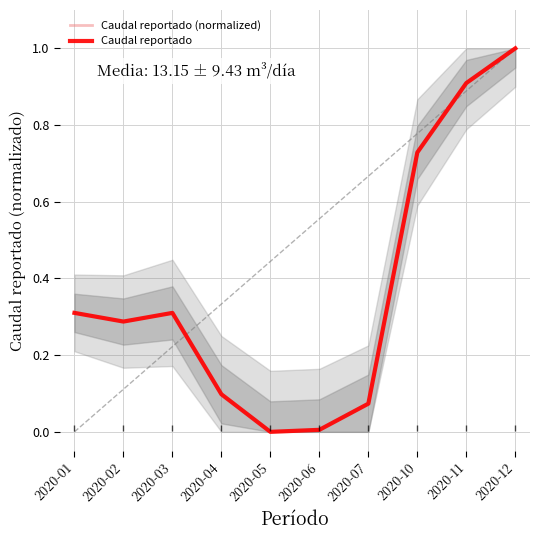

True or false: Caudal reportado (normalized) has more than 1 interior local peaks.

False